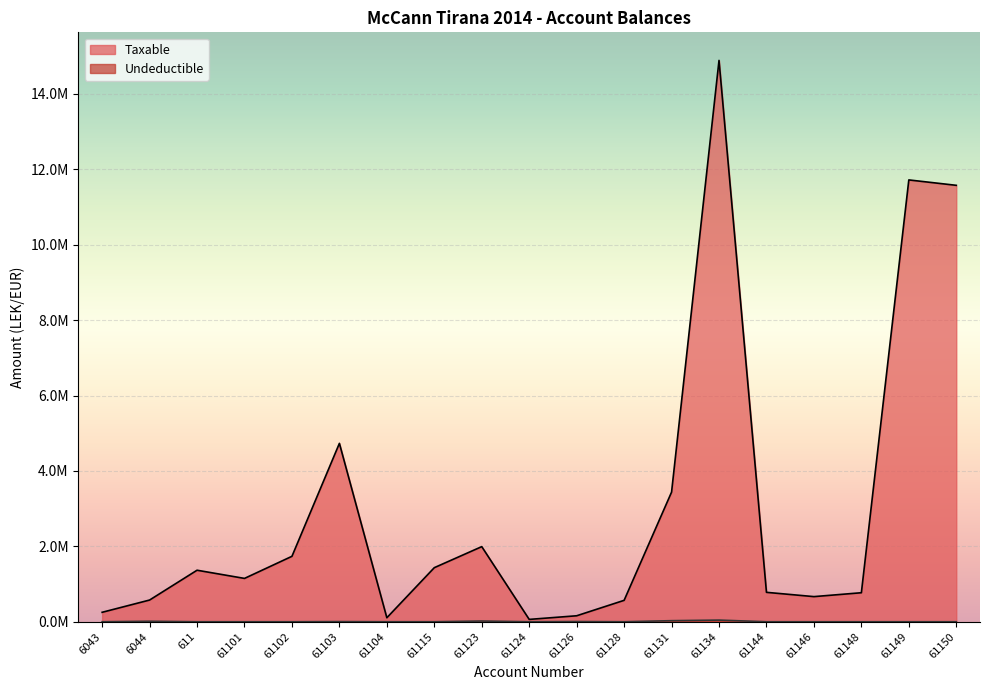

True or false: Taxable and Undeductible intersect in this chart.

False